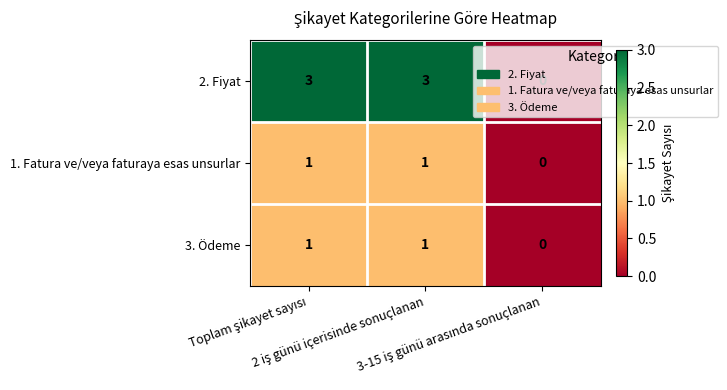

What is the maximum value for 2. Fiyat?

3